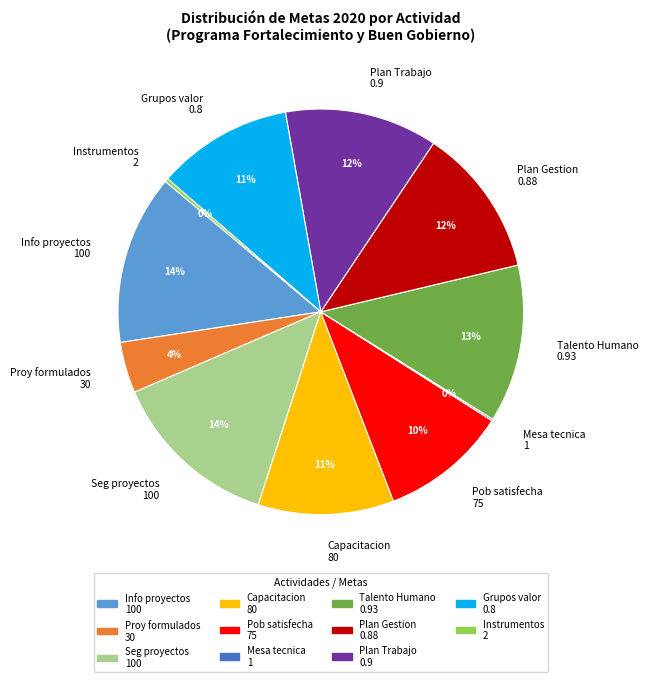

True or false: Grupos valor 0.8 accounts for 11% of the total.

True